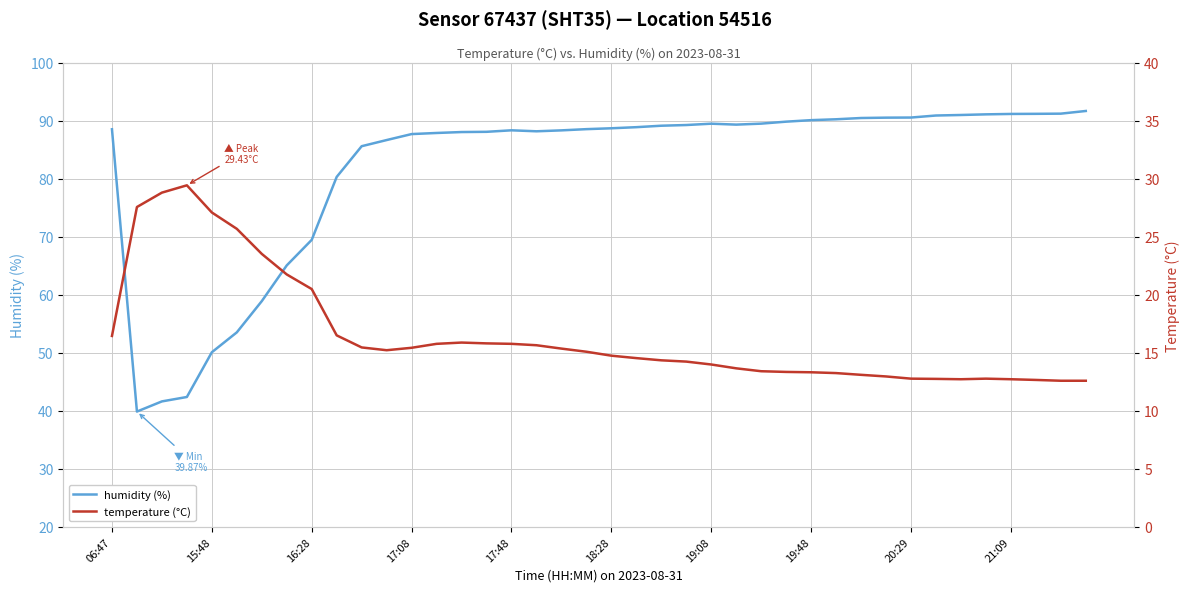

Is it true that temperature (°C) equals 12.6 at 39?

True